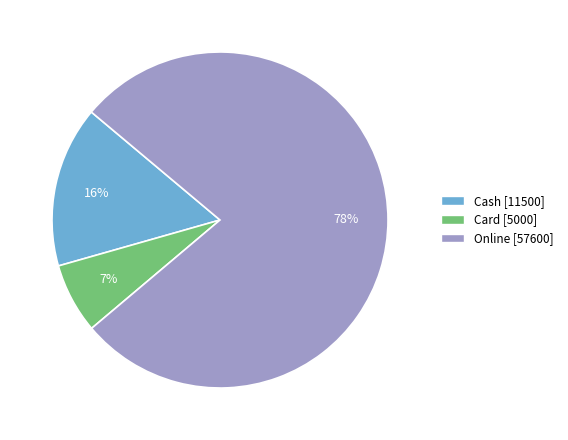

Is there any slice that represents more than half of the pie?

Yes